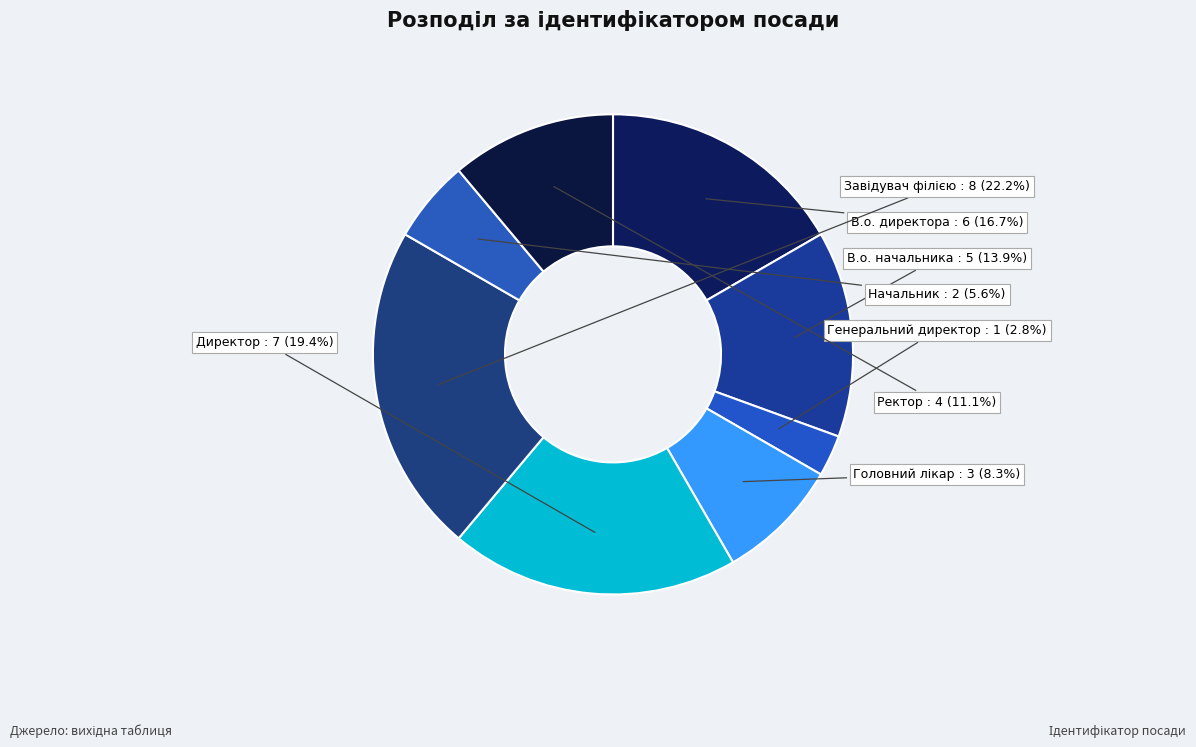

To the nearest percent, what percentage of the pie is В.о. директора?

17%